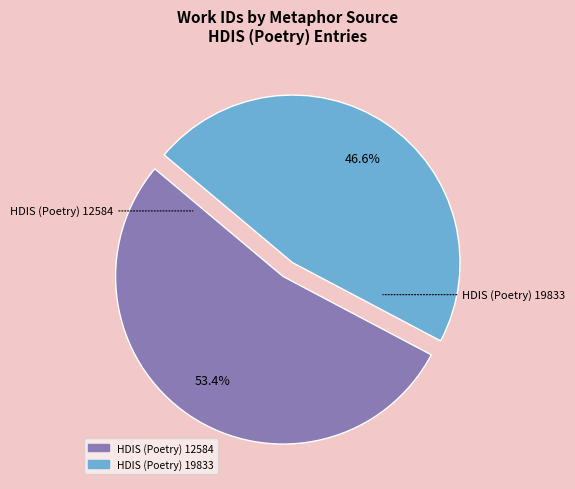

Which slice is the smallest?

HDIS (Poetry) 19833